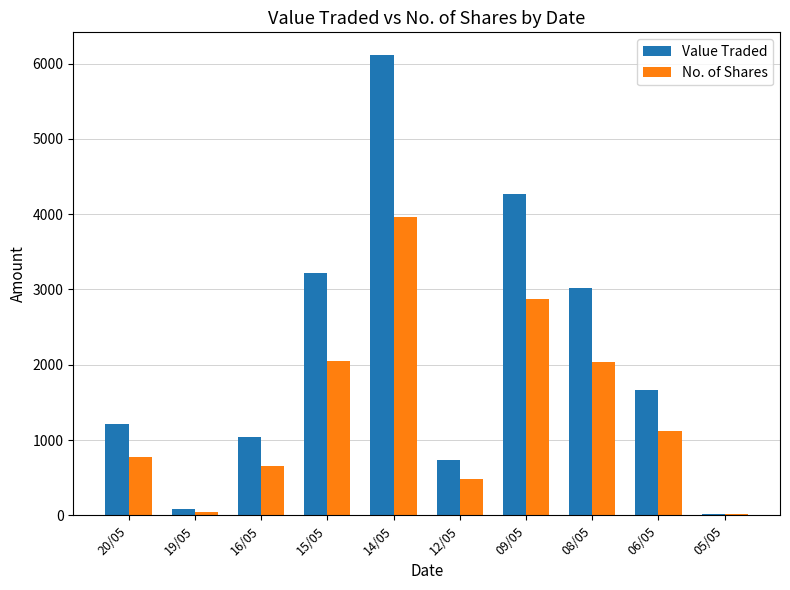

At which label does No. of Shares first exceed 1119?

15/05